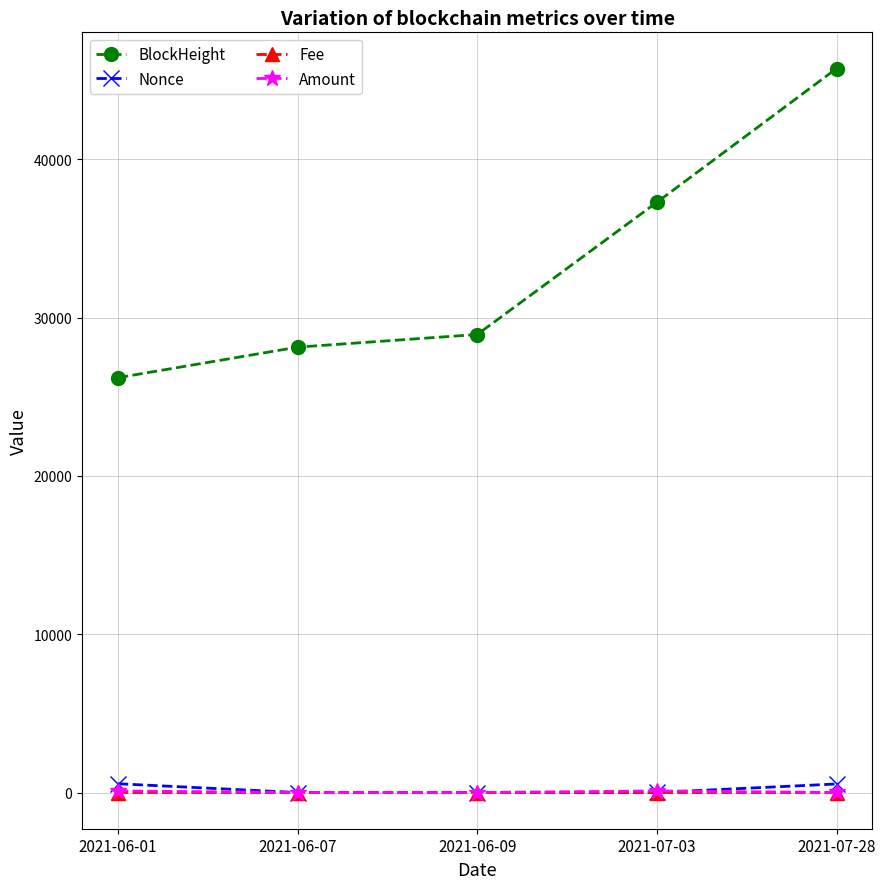

What are all the series names shown in the legend?

BlockHeight, Nonce, Fee, Amount